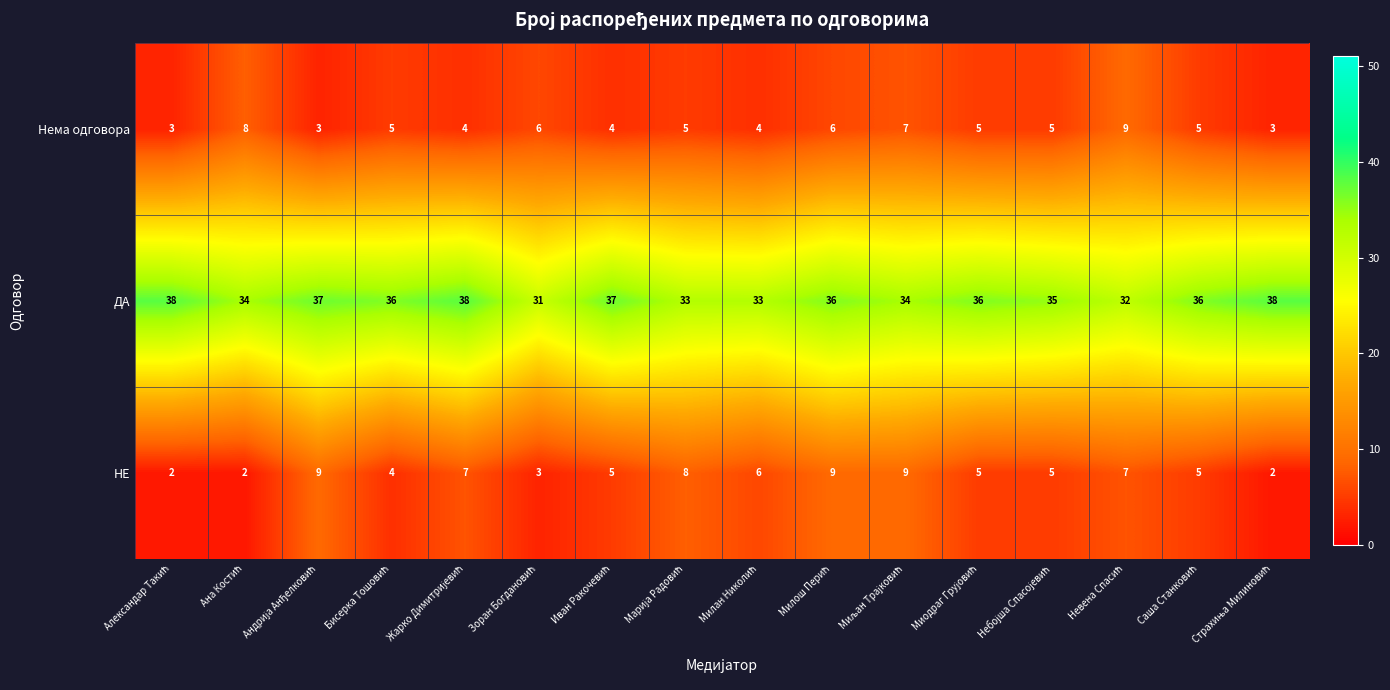

Which series has the largest total across all categories?

ДА